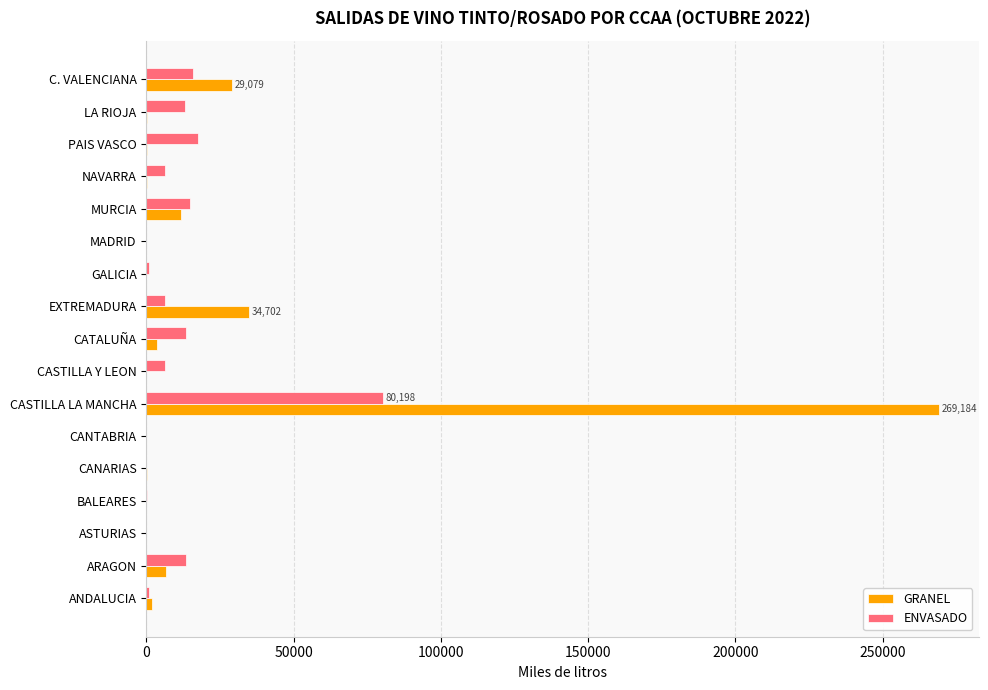

The value of GRANEL at EXTREMADURA is 34702. True or false?

True